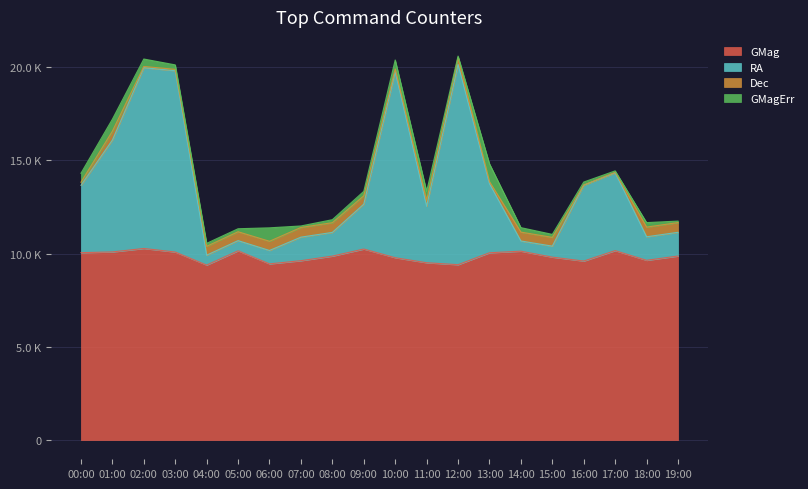

Does the chart display data point markers on the line(s)?

No